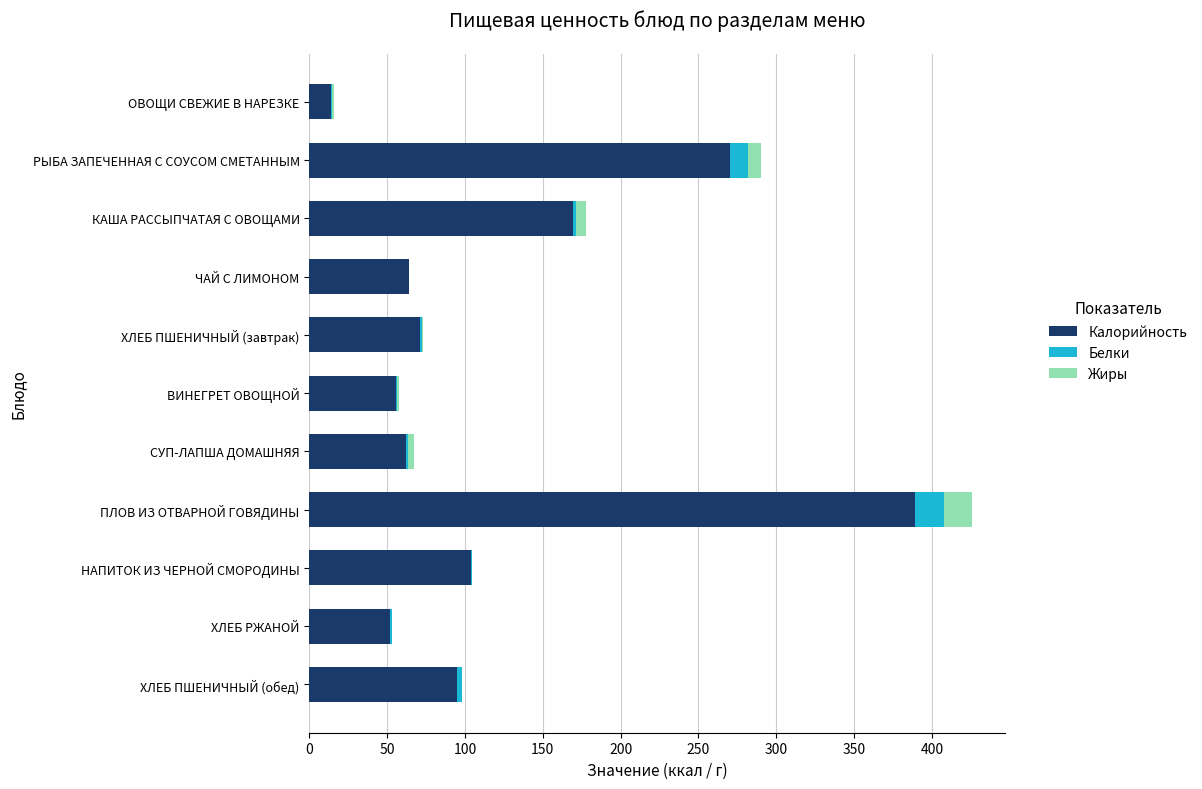

What is the sum of all Калорийность values?

1345.4